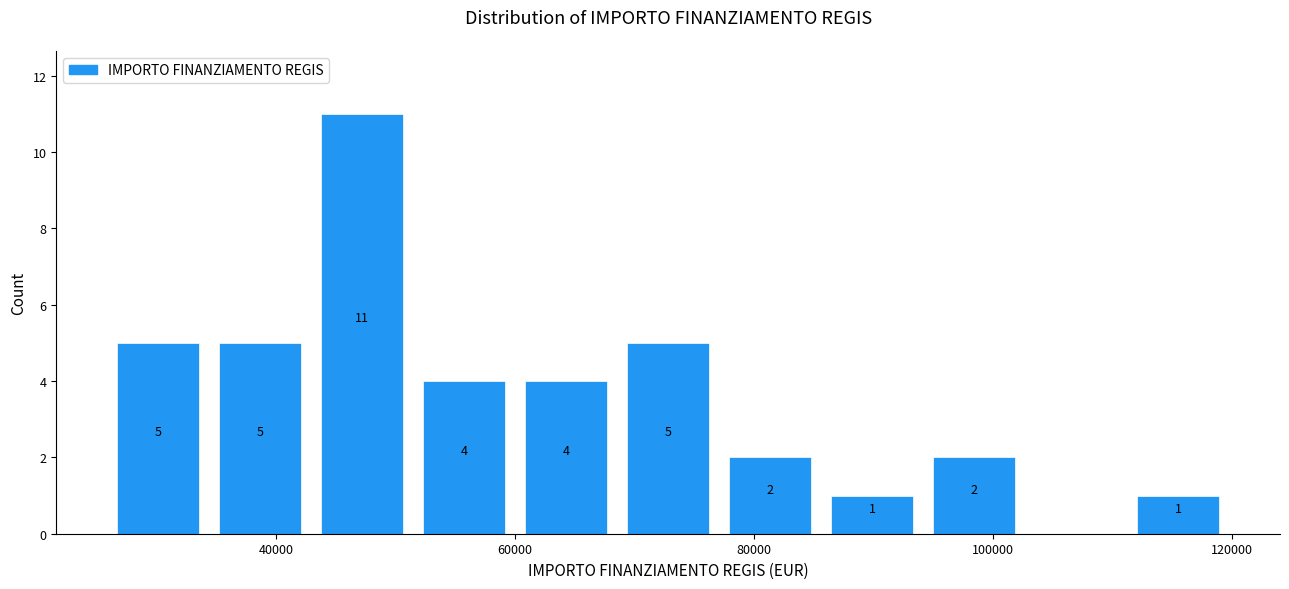

Which range on the x-axis has the tallest bar?

42000 to 52000